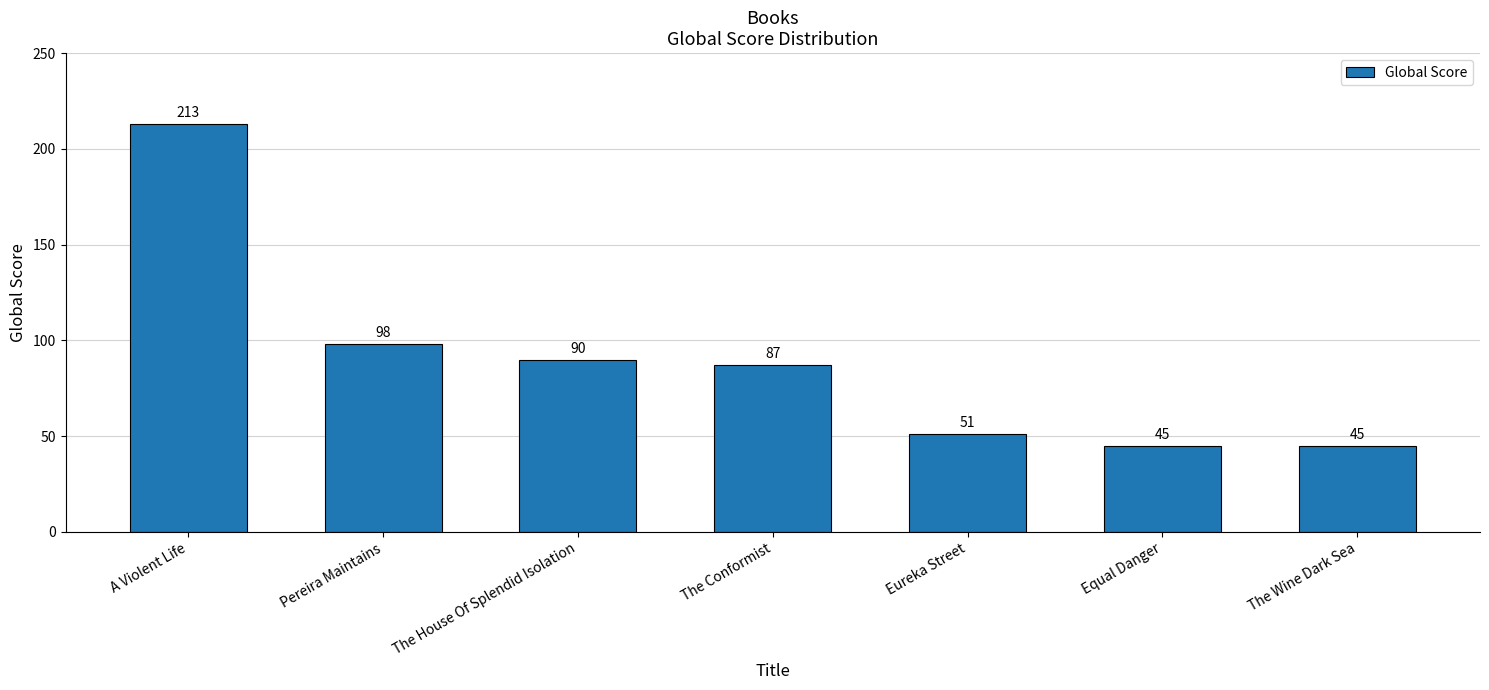

How many bars are there in total?

7